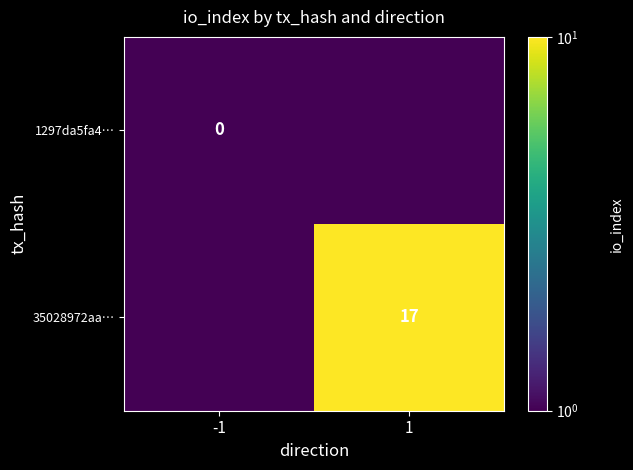

Count the number of data series in this chart.

2